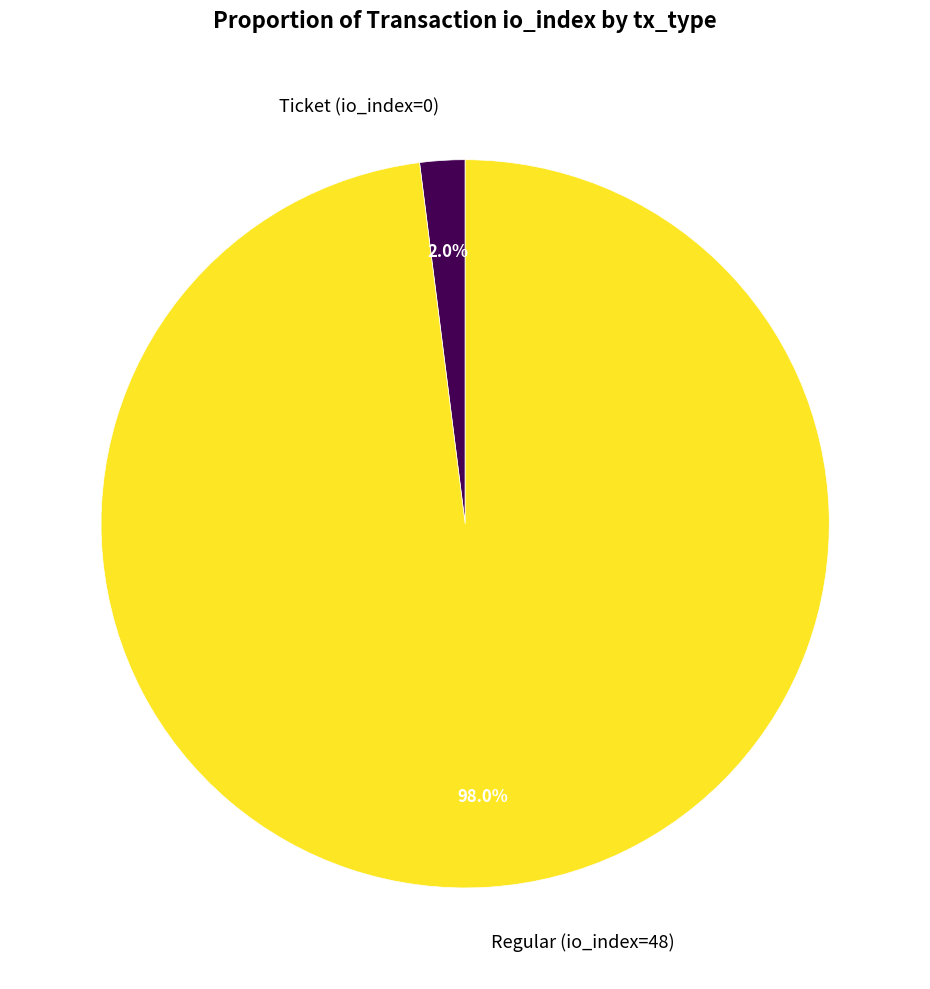

Is there a majority slice in this chart?

Yes